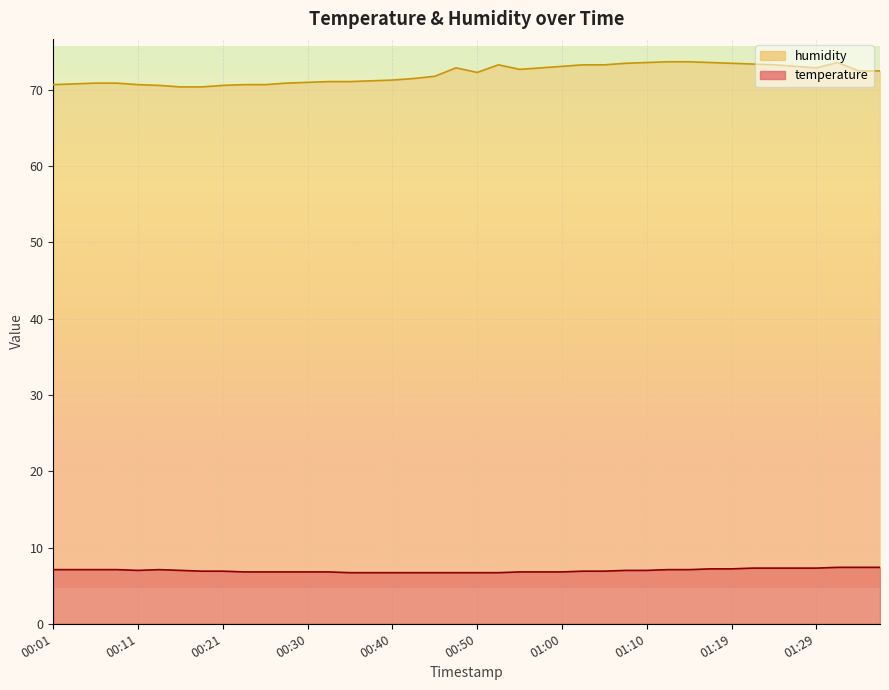

True or false: temperature and humidity cross at least once.

False